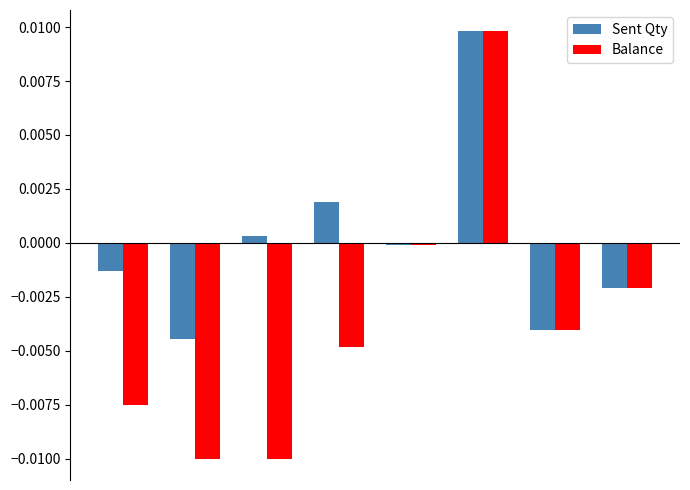

How many groups of bars are there?

8